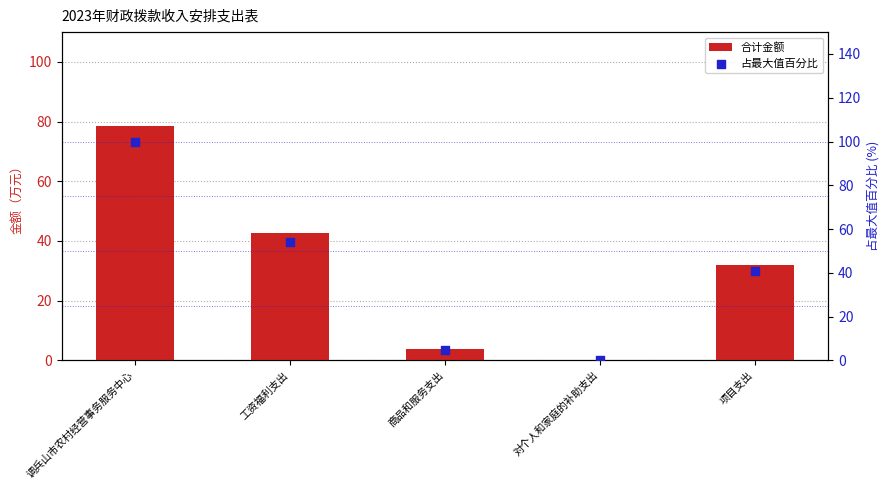

At which category is the sum across all series the highest?

调兵山市农村经营事务服务中心